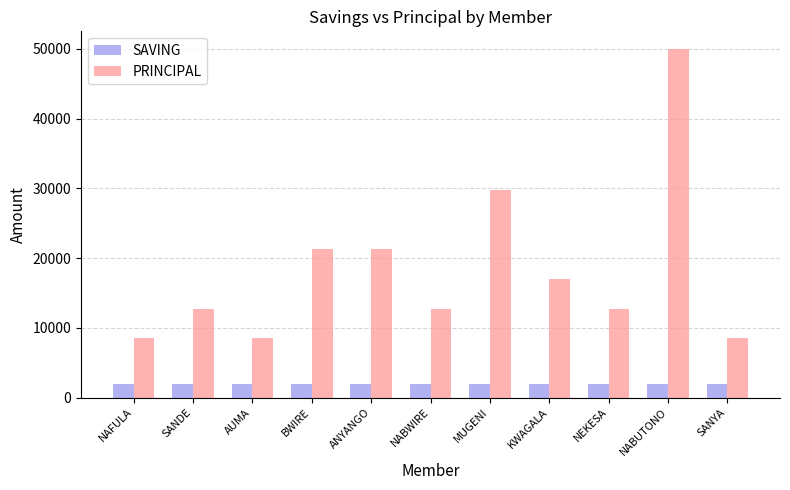

Is it true that PRINCIPAL equals 8500 at NAFULA?

True